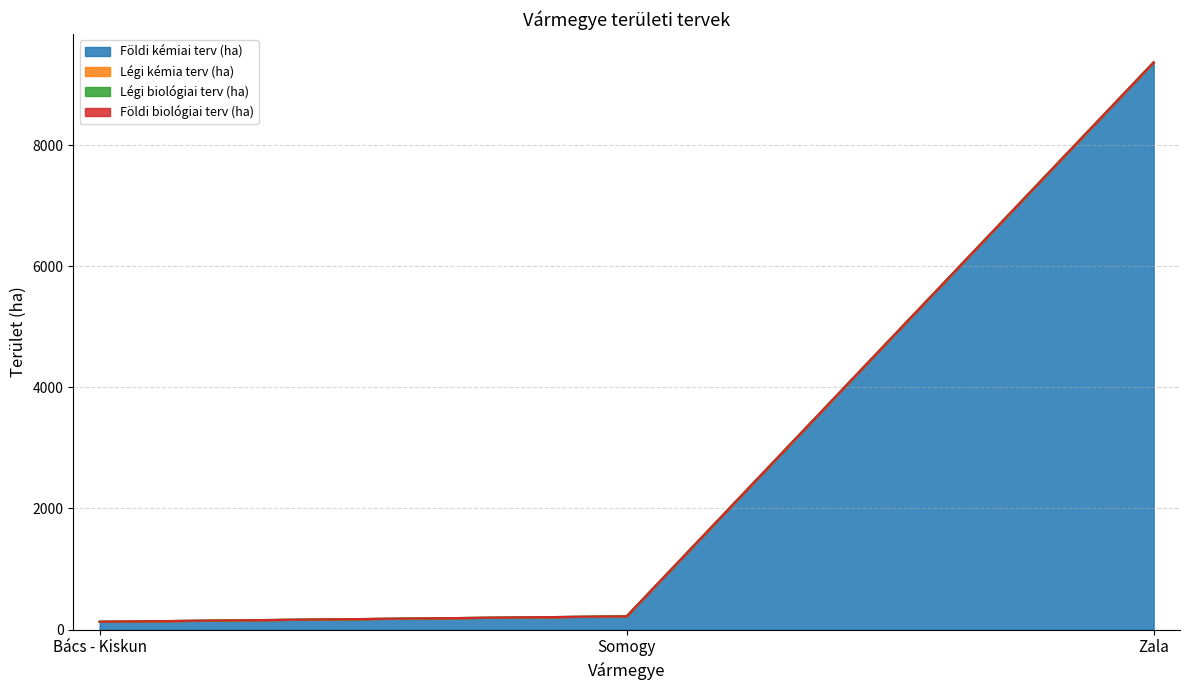

At which label does Légi biológiai terv (ha) reach its minimum?

Bács - Kiskun